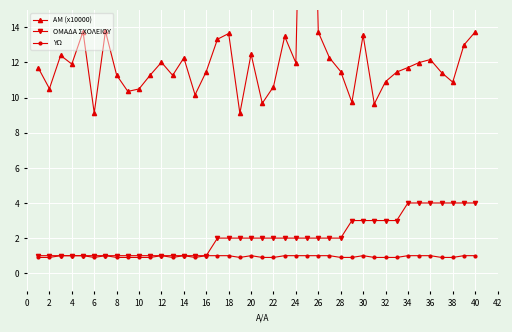

Is it true that ΟΜΑΔΑ ΣΧΟΛΕΙΟΥ equals 0.4 at 12?

False